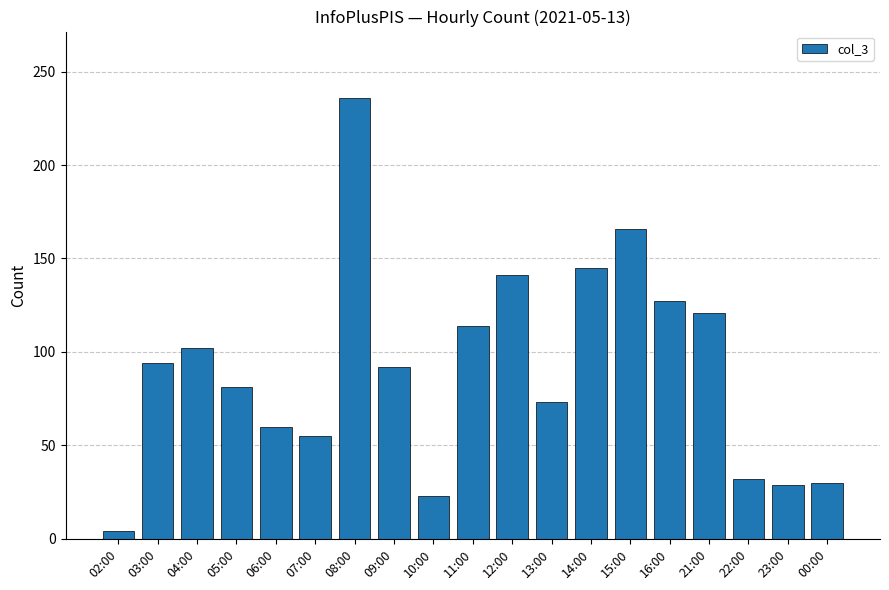

Does the chart contain any negative values?

No